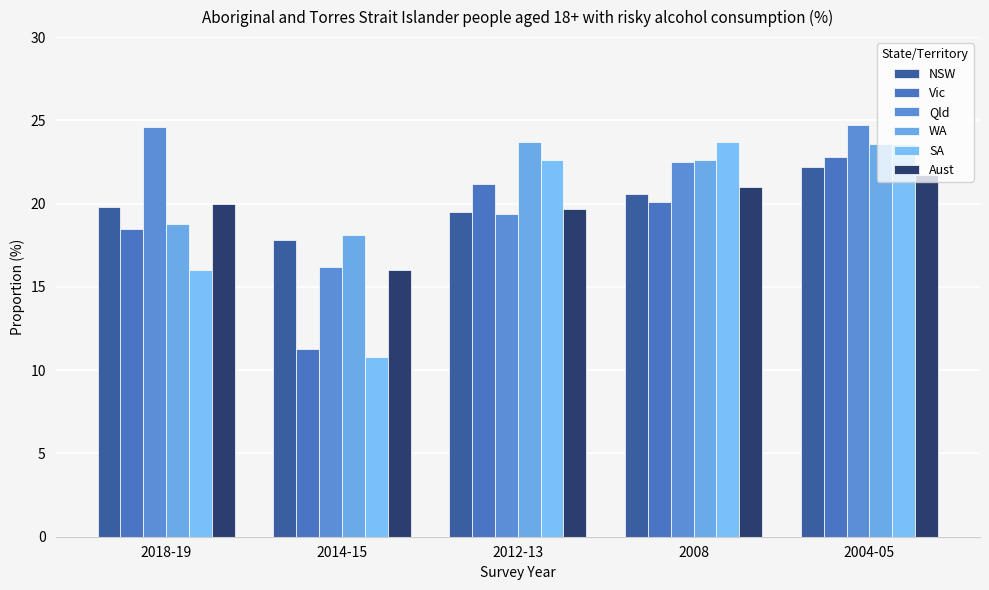

Reading left to right, extract all data points from this chart.

NSW: 19.8	17.8	19.5	20.6	22.2
Vic: 18.5	11.3	21.2	20.1	22.8
Qld: 24.6	16.2	19.4	22.5	24.7
WA: 18.8	18.1	23.7	22.6	23.6
SA: 16.0	10.8	22.6	23.7	23.6
Aust: 20.0	16.0	19.7	21.0	21.7